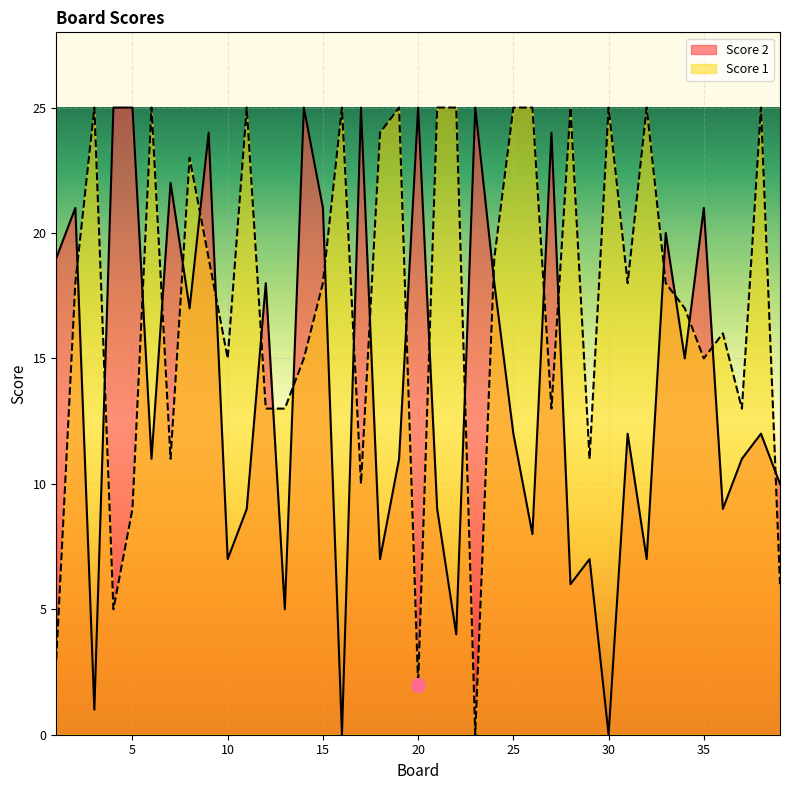

How many categories are shown in the chart?

39